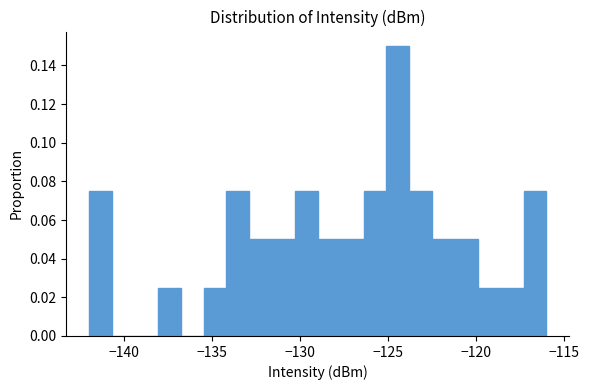

Read against the x-axis, roughly where is the centre of the tallest bar?

-124.5